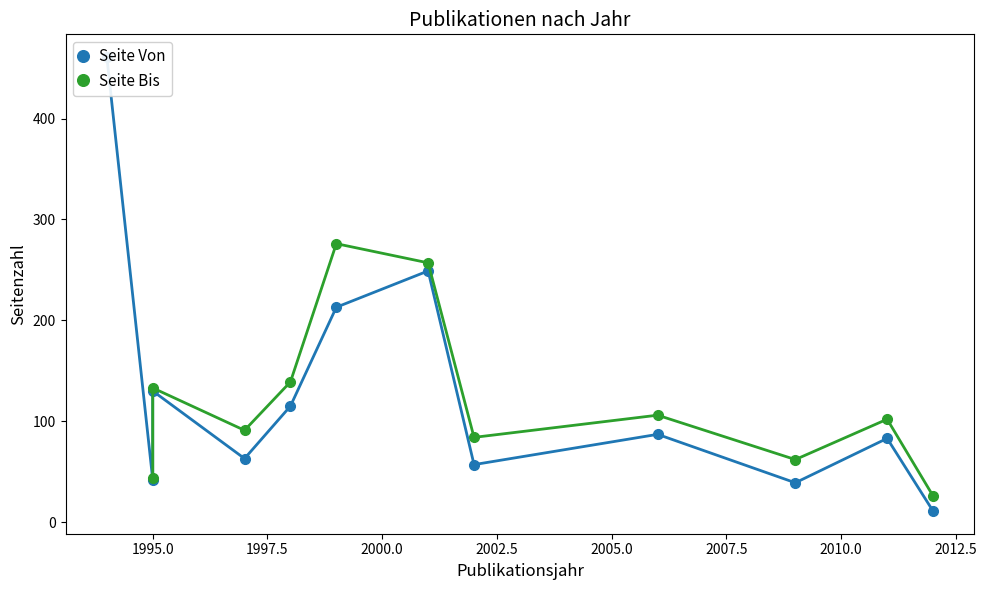

Which series has the largest total across all categories?

Seite Von